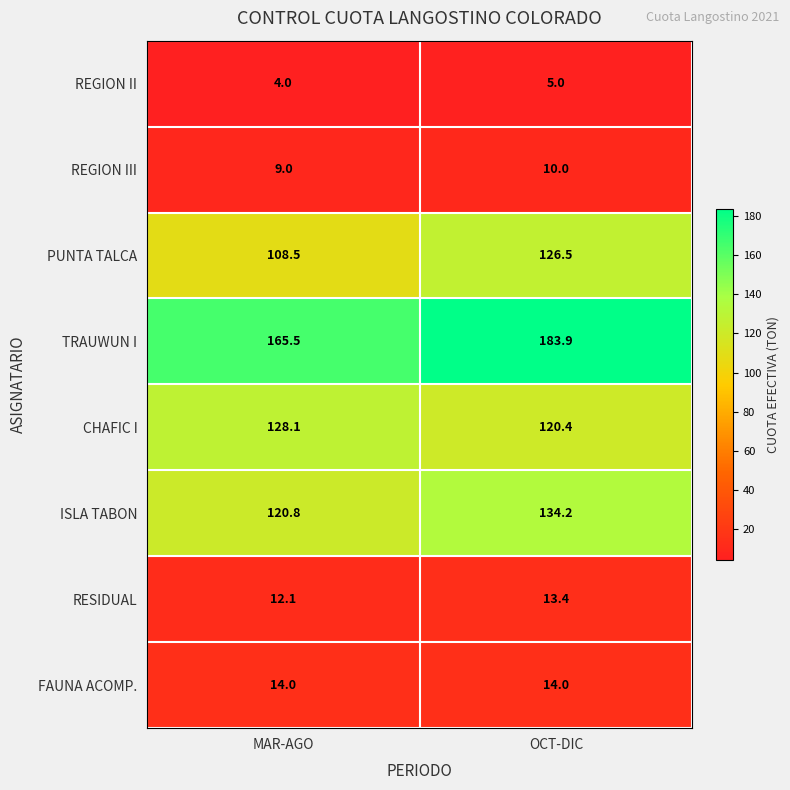

Count the number of categories in the chart.

2